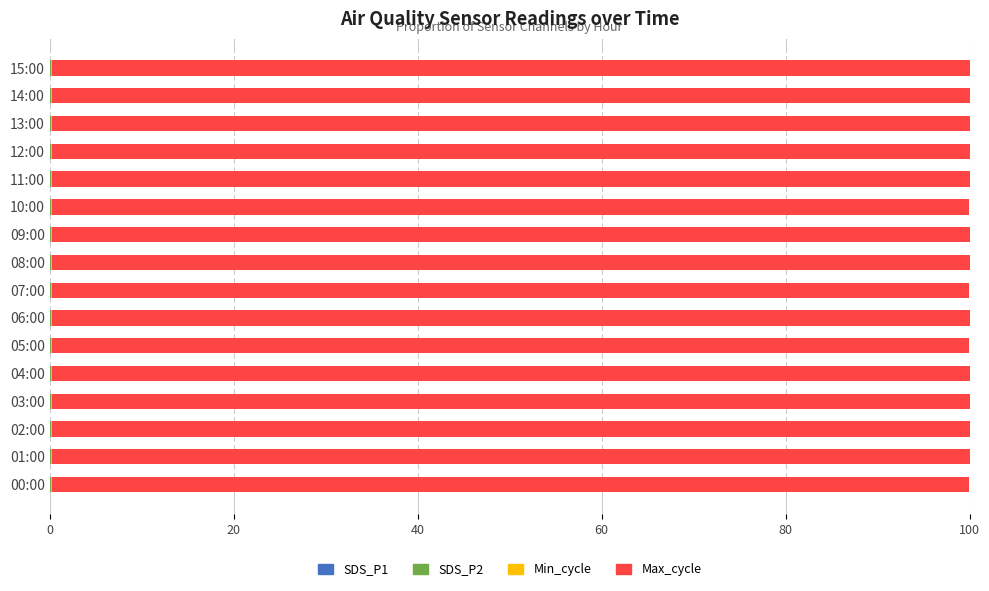

Reading left to right, extract all data points from this chart.

SDS_P1: 0.0	0.1	0.0	0.0	0.1	0.1	0.0	0.1	0.1	0.1	0.0	0.0	0.1	0.1	0.1	0.1
SDS_P2: 0.0	0.0	0.0	0.0	0.0	0.0	0.0	0.0	0.0	0.0	0.0	0.0	0.0	0.0	0.0	0.0
Min_cycle: 0.1	0.1	0.1	0.1	0.1	0.1	0.1	0.1	0.1	0.1	0.1	0.1	0.1	0.1	0.1	0.1
Max_cycle: 99.8	99.8	99.8	99.8	99.8	99.7	99.8	99.8	99.8	99.8	99.8	99.8	99.8	99.8	99.8	99.8